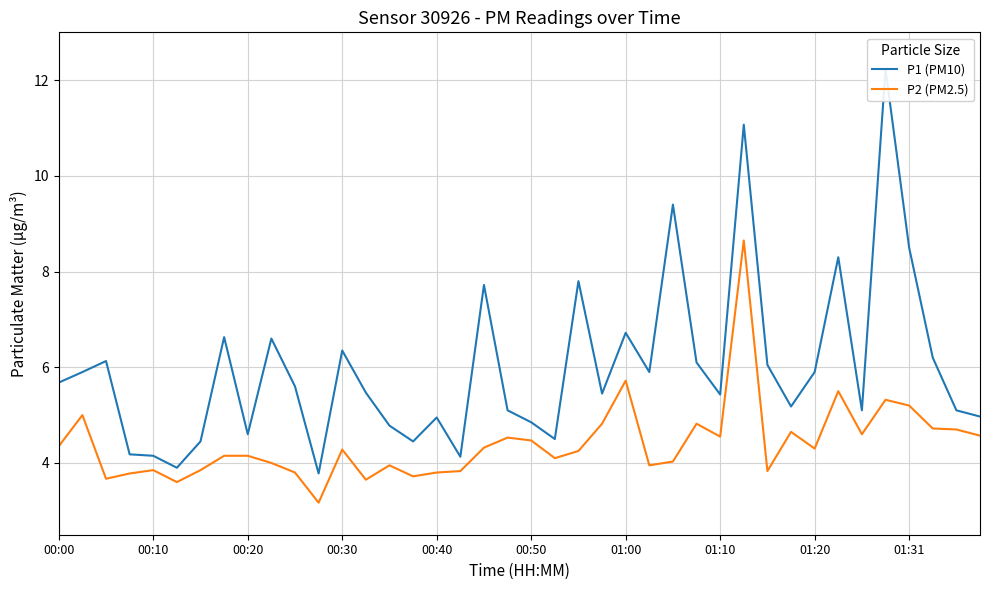

Is it true that P2 (PM2.5) equals 5.6 at 26?

False